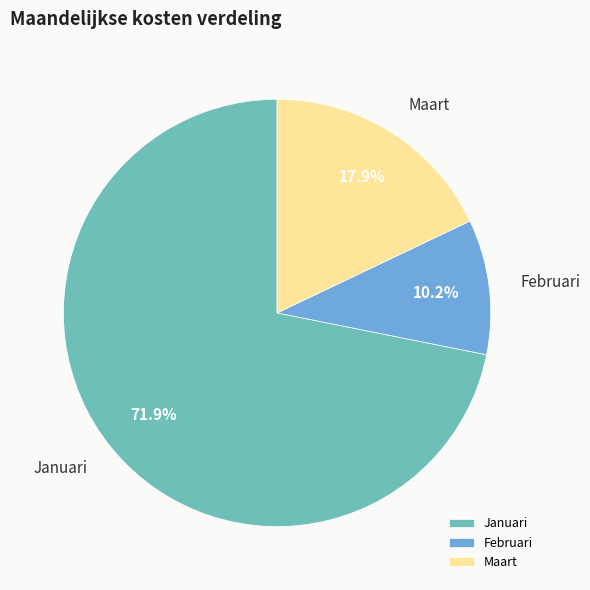

To the nearest percent, what is the difference between the largest and smallest slice percentages?

62%